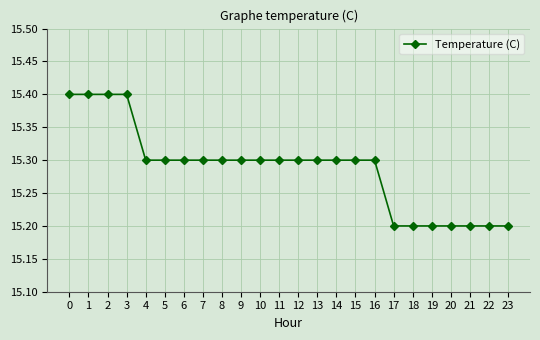

What is the average value?

15.3